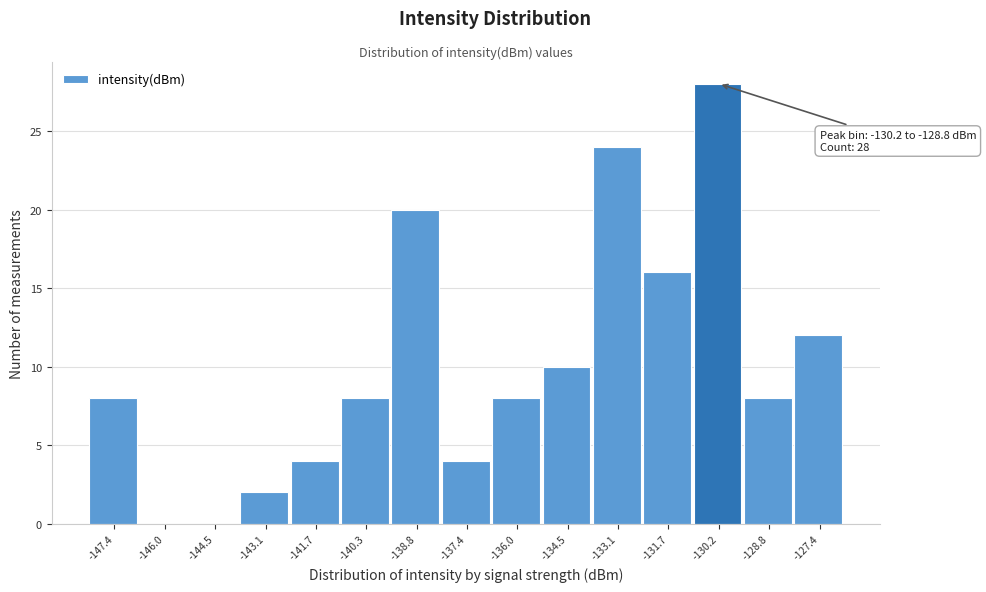

Reading left to right, what are all the values shown in this chart?

-147.4=8	-146.0=0	-144.5=0	-143.1=2	-141.7=4	-140.3=8	-138.8=20	-137.4=4	-136.0=8	-134.5=10	-133.1=24	-131.7=16	-130.2=28	-128.8=8	-127.4=12